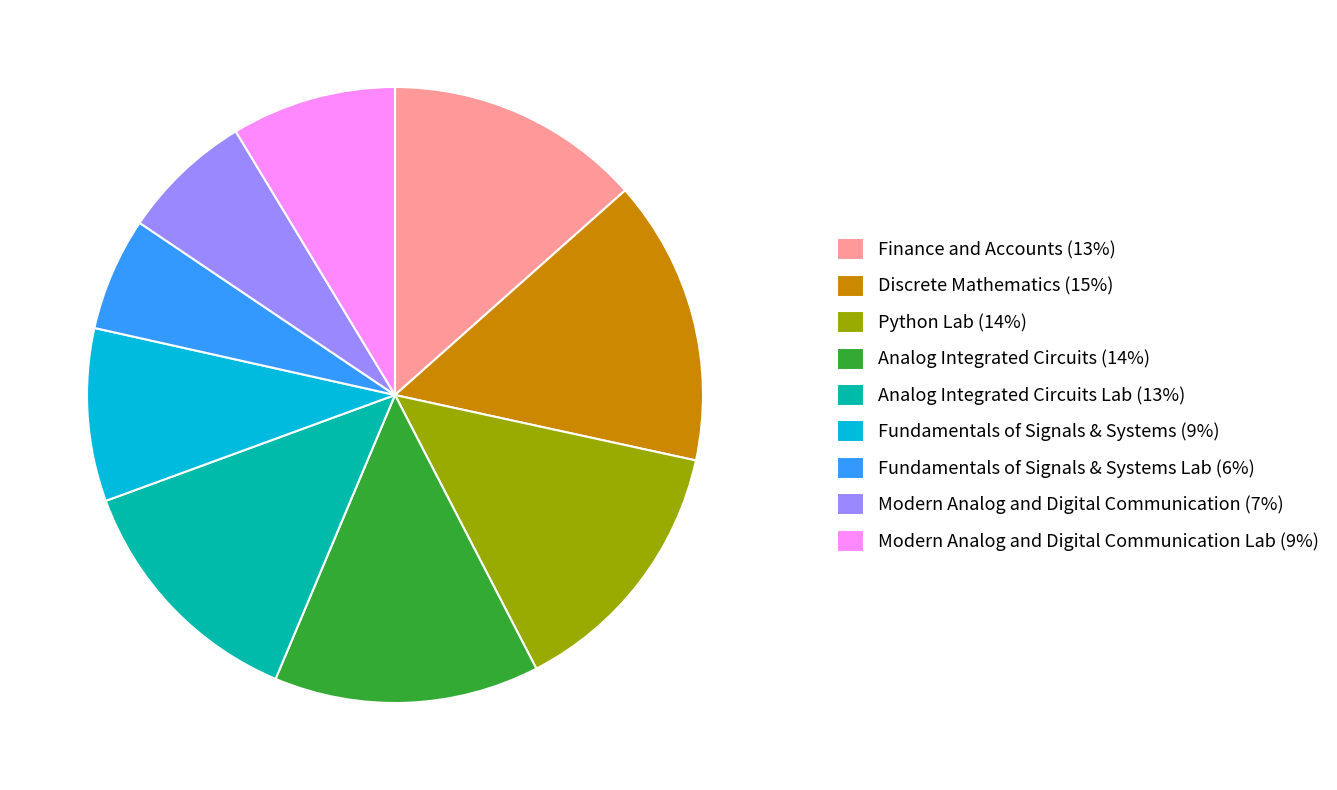

Does any single category account for the majority?

No